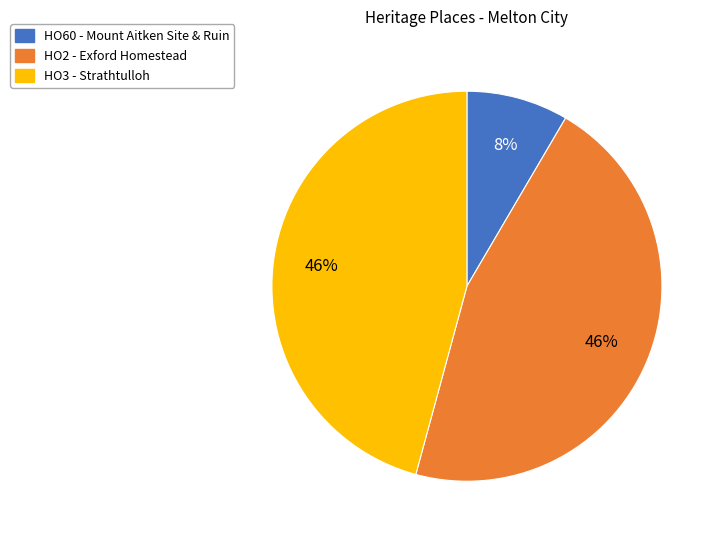

True or false: HO60 - Mount Aitken Site & Ruin accounts for 8% of the total.

True